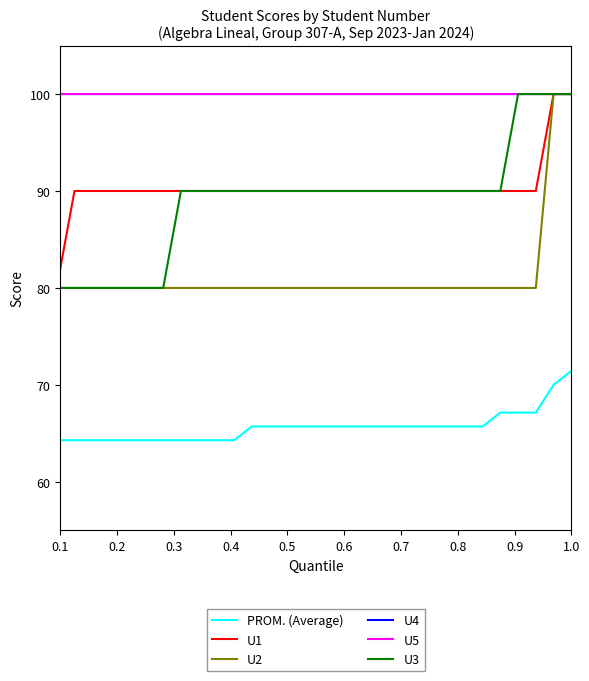

Which series has the widest spread of values?

U3